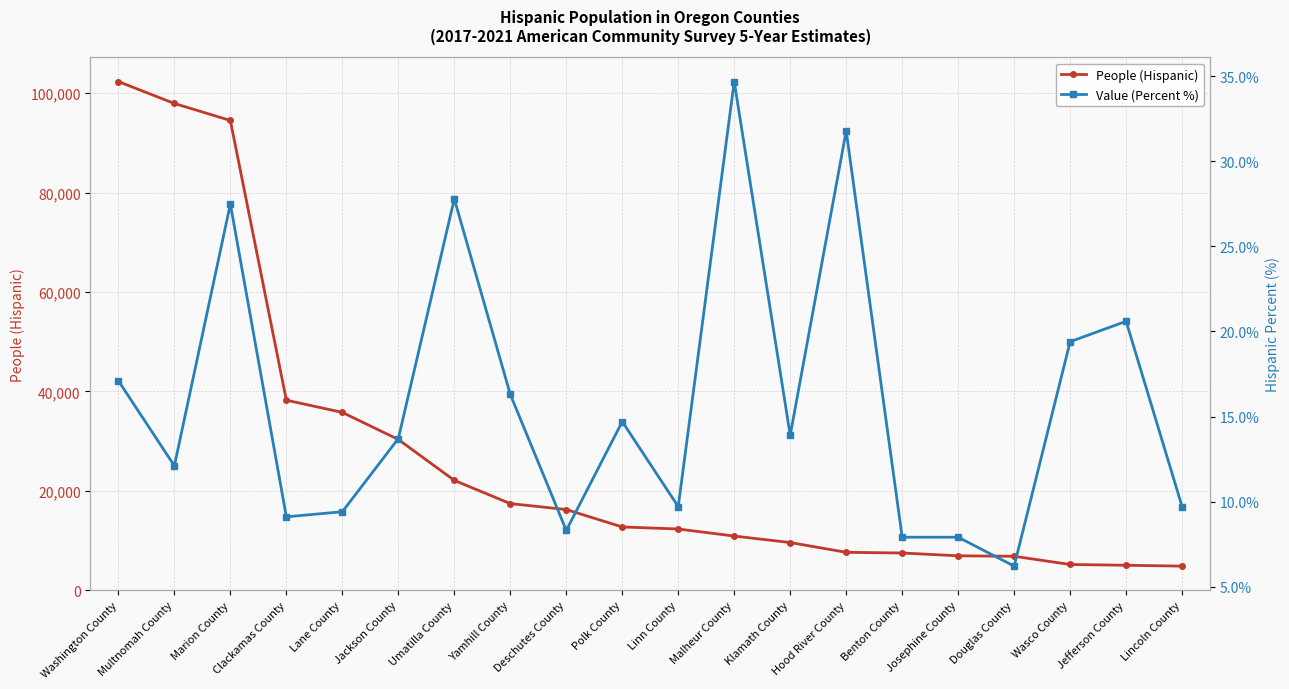

Reading left to right, list all the values displayed in this chart.

People (Hispanic): Washington County=102357.0	Multnomah County=97948.0	Marion County=94523.0	Clackamas County=38231.0	Lane County=35767.0	Jackson County=30318.0	Umatilla County=22084.0	Yamhill County=17414.0	Deschutes County=16215.0	Polk County=12710.0	Linn County=12299.0	Malheur County=10881.0	Klamath County=9574.0	Hood River County=7610.0	Benton County=7468.0	Josephine County=6904.0	Douglas County=6809.0	Wasco County=5159.0	Jefferson County=4999.0	Lincoln County=4829.0
Value (Percent %): Washington County=17.1	Multnomah County=12.1	Marion County=27.5	Clackamas County=9.1	Lane County=9.4	Jackson County=13.7	Umatilla County=27.8	Yamhill County=16.3	Deschutes County=8.3	Polk County=14.7	Linn County=9.7	Malheur County=34.7	Klamath County=13.9	Hood River County=31.8	Benton County=7.9	Josephine County=7.9	Douglas County=6.2	Wasco County=19.4	Jefferson County=20.6	Lincoln County=9.7